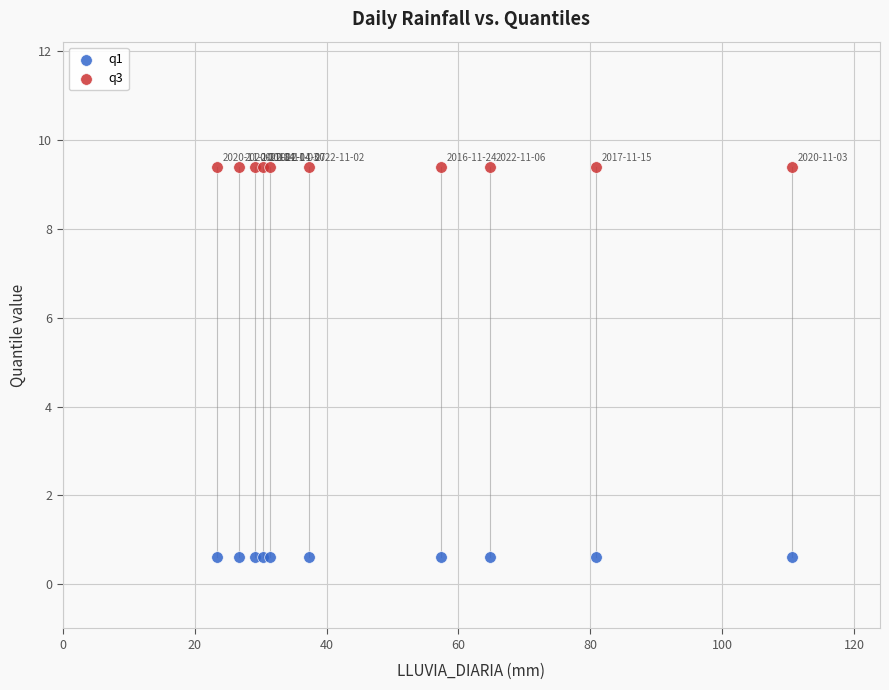

Which series contains the lowest Y value?

q1